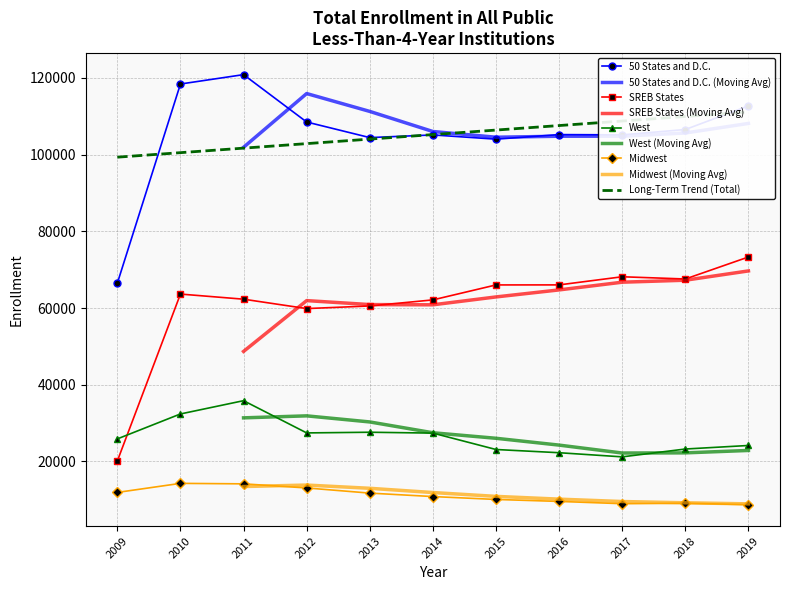

Reading right to left, what are all the values shown in this chart?

50 States and D.C.: 2019=112697	2018=106545	2017=105152	2016=105220	2015=104028	2014=105134	2013=104438	2012=108501	2011=120853	2010=118408	2009=66477
SREB States: 2019=73310	2018=67574	2017=68157	2016=66036	2015=66026	2014=62126	2013=60543	2012=59863	2011=62309	2010=63644	2009=20121
West: 2019=24170	2018=23247	2017=21204	2016=22283	2015=23121	2014=27396	2013=27622	2012=27446	2011=35850	2010=32389	2009=25884
Midwest: 2019=8744	2018=9112	2017=8993	2016=9585	2015=10100	2014=10852	2013=11752	2012=13097	2011=14168	2010=14293	2009=11931